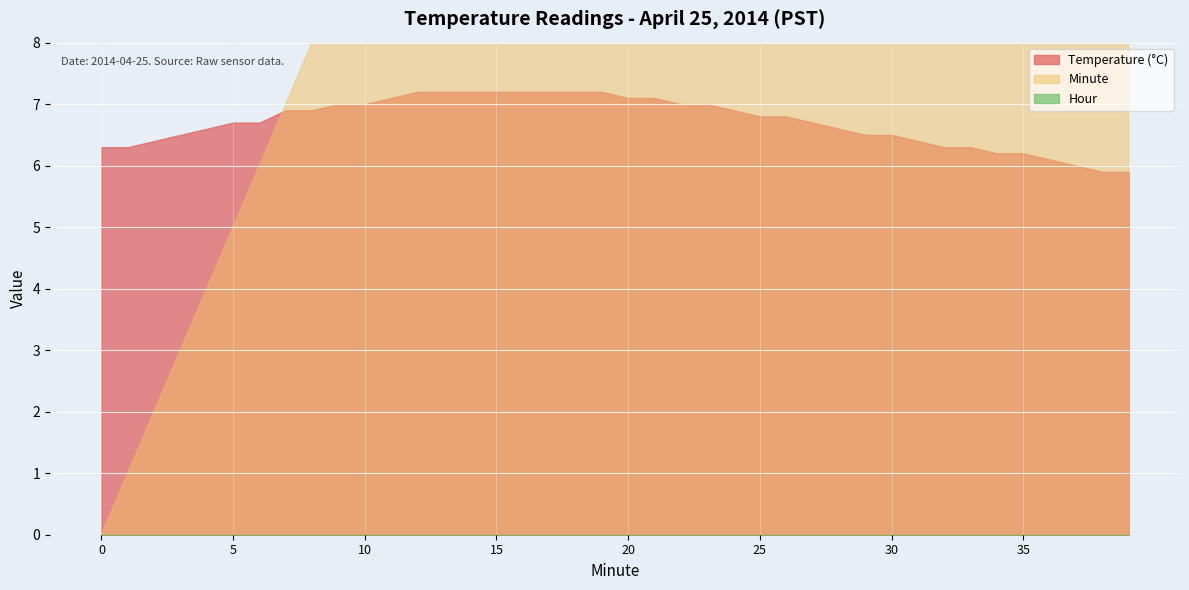

What is the sum of the Temperature (°C) values at 26 and 5?

13.5